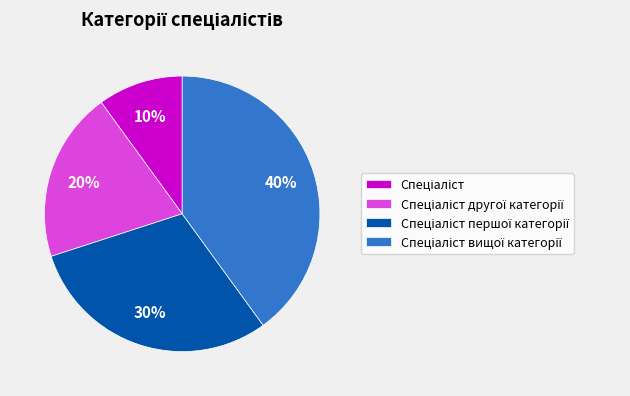

To the nearest percent, what is the difference between the largest and smallest slice percentages?

30%